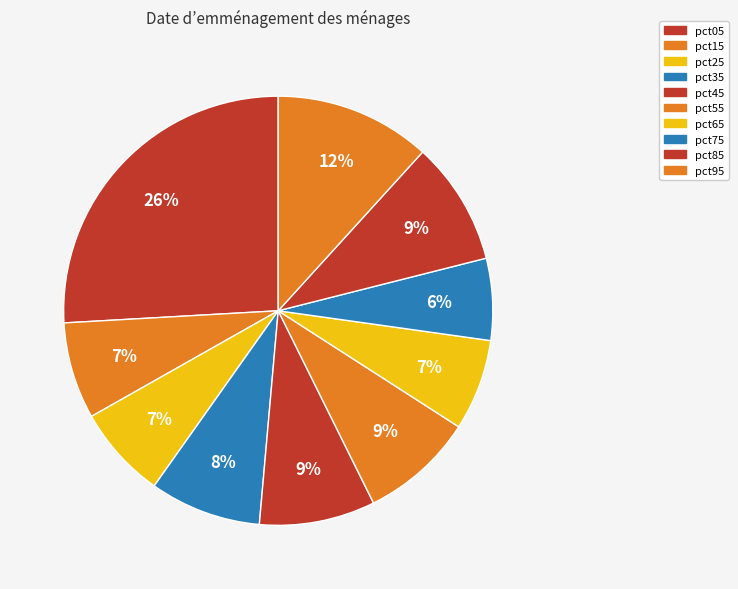

What percentage is the pct05 slice, to the nearest percent?

26%